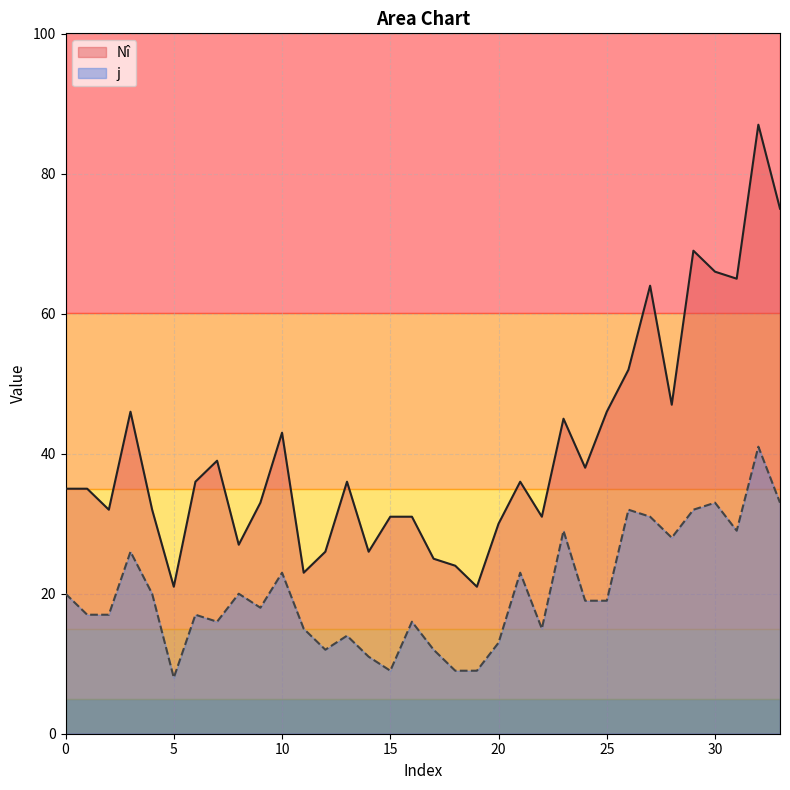

At how many categories does at least one series exceed 9?

34